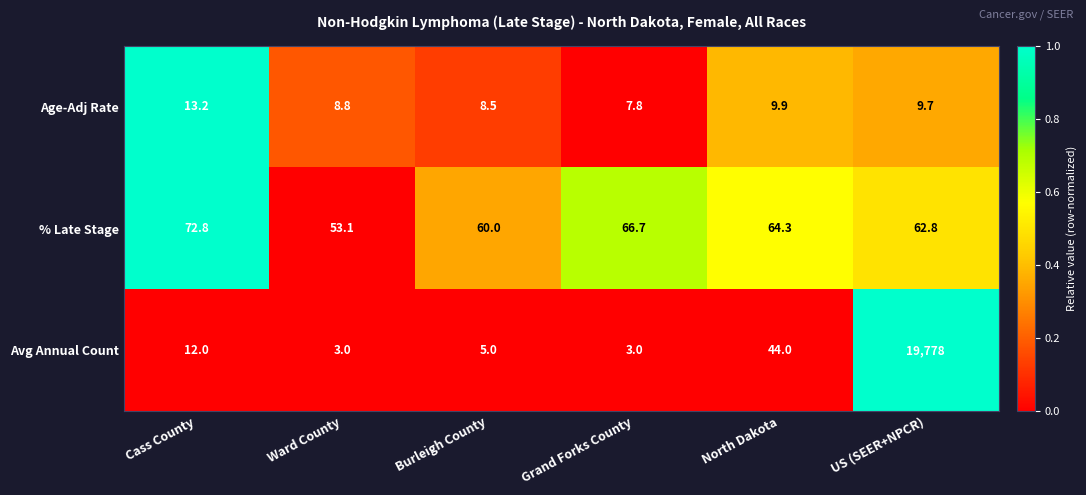

What is the sum of all Age-Adj Rate values?

57.9